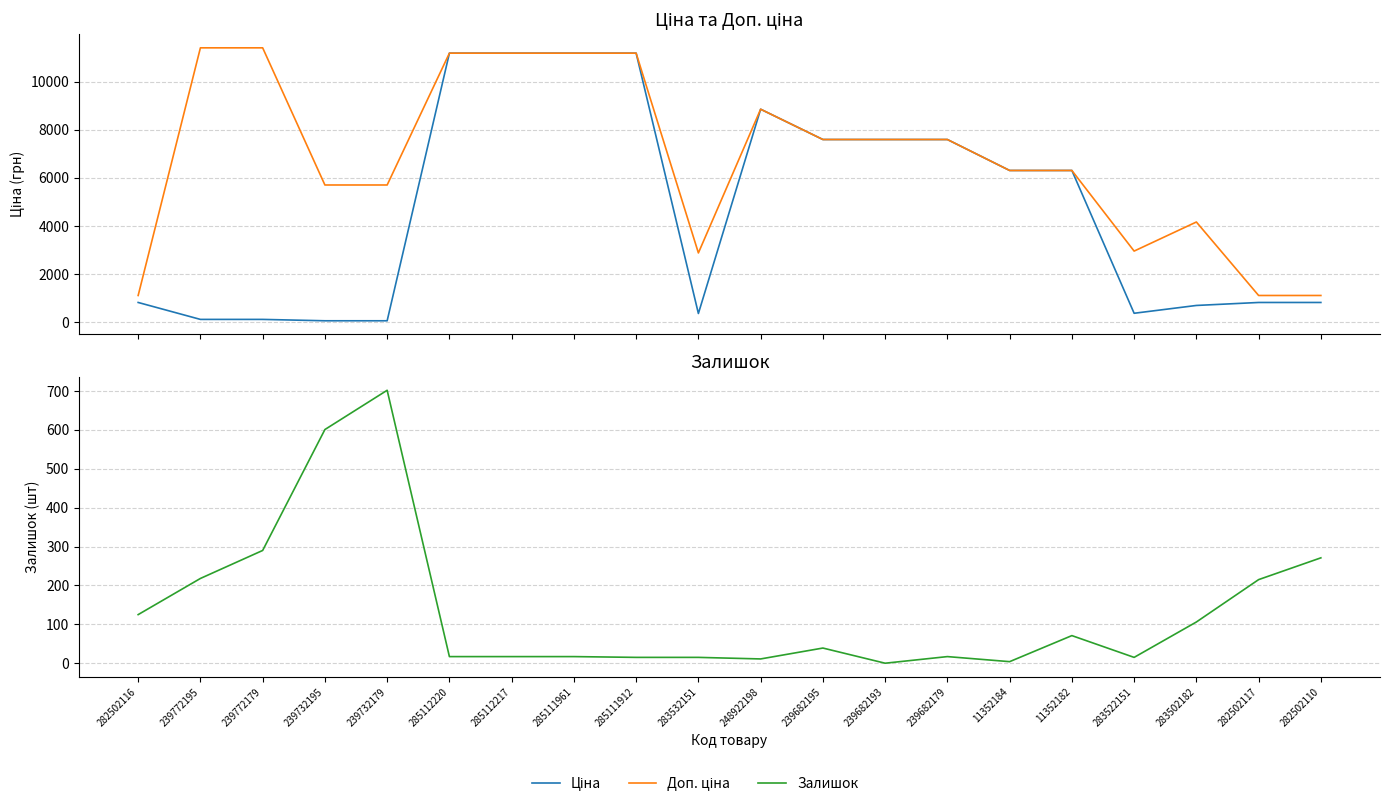

The Залишок series shows 17.0 at 285111961. True or false?

True